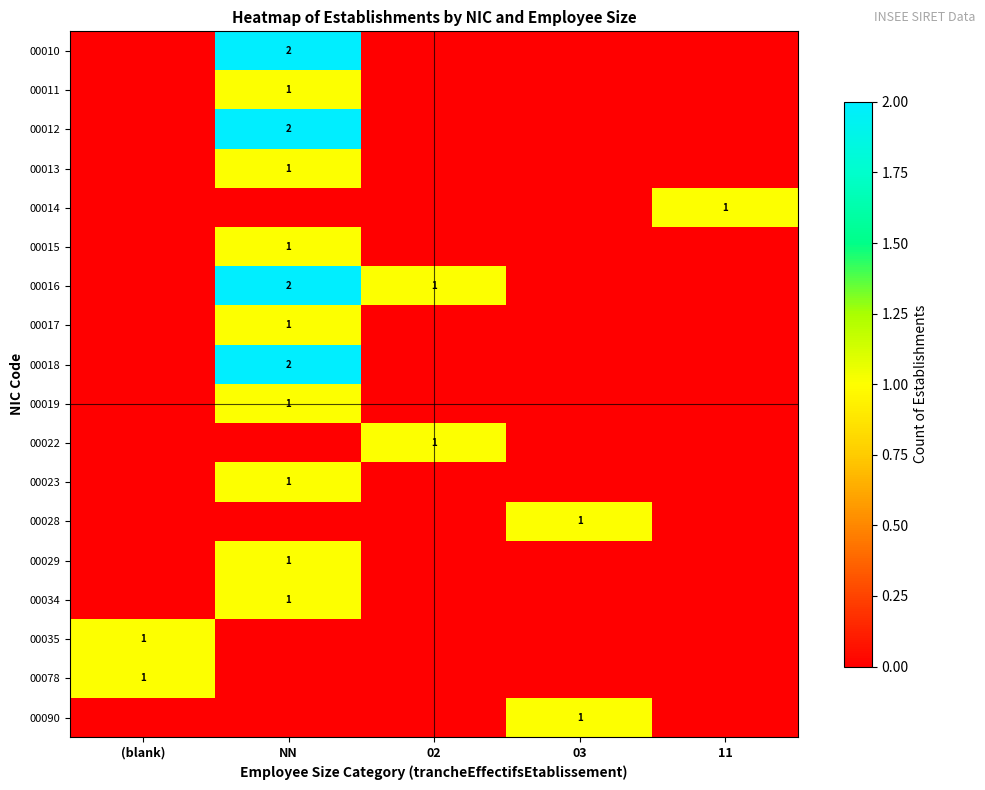

Which series has the largest total across all categories?

00016